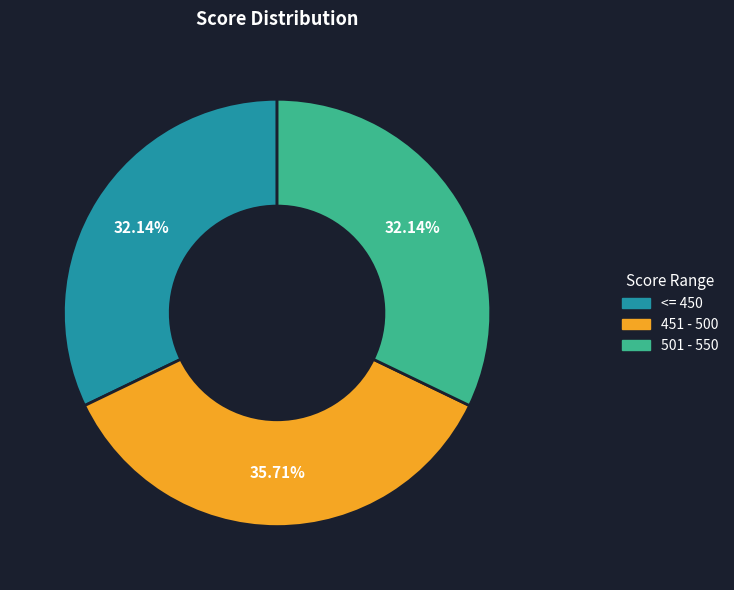

Does any single category account for the majority?

No